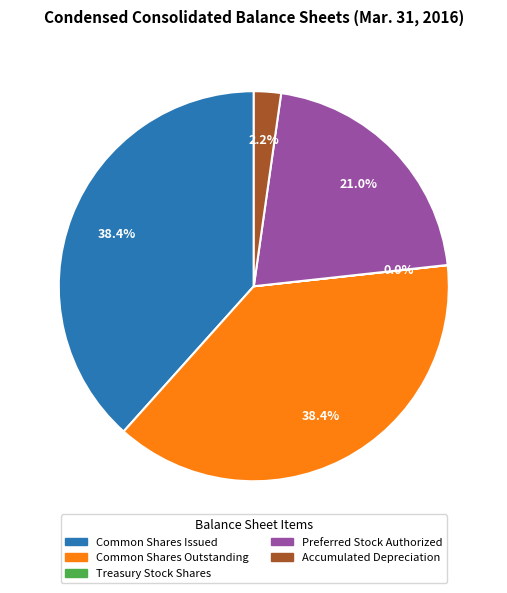

To the nearest percent, what is the difference between the largest and smallest slice percentages?

38%